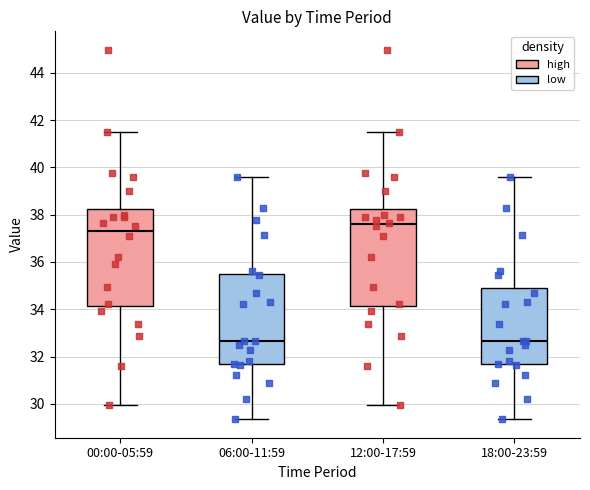

Reading left to right, read every box against the y-axis: the position of its median line, the range the box covers, and the ends of its whiskers. The values are not printed on the chart, so give them approximately, as read against the axis.

00:00-05:59: median 37.4, box 34.2 to 38.2, whiskers 30.0 to 41.6
06:00-11:59: median 32.6, box 31.6 to 35.4, whiskers 29.4 to 39.6
12:00-17:59: median 37.6, box 34.2 to 38.2, whiskers 30.0 to 41.6
18:00-23:59: median 32.6, box 31.6 to 34.8, whiskers 29.4 to 39.6